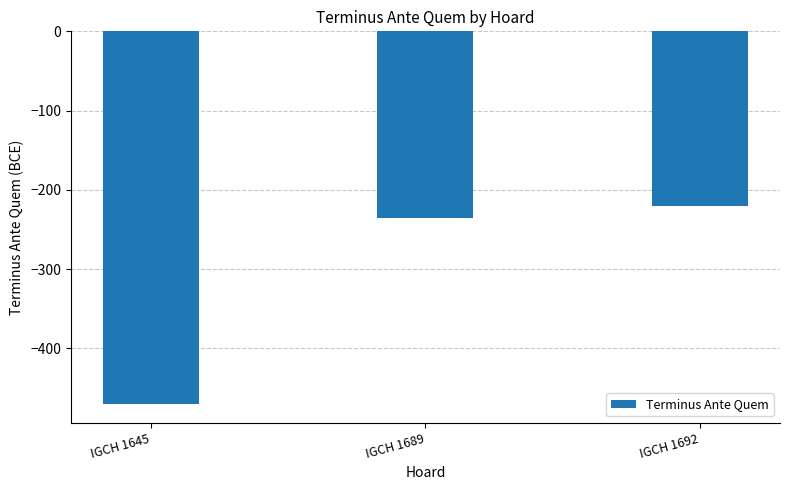

Reading right to left, what are all the values shown in this chart?

IGCH 1692=-220	IGCH 1689=-235	IGCH 1645=-470